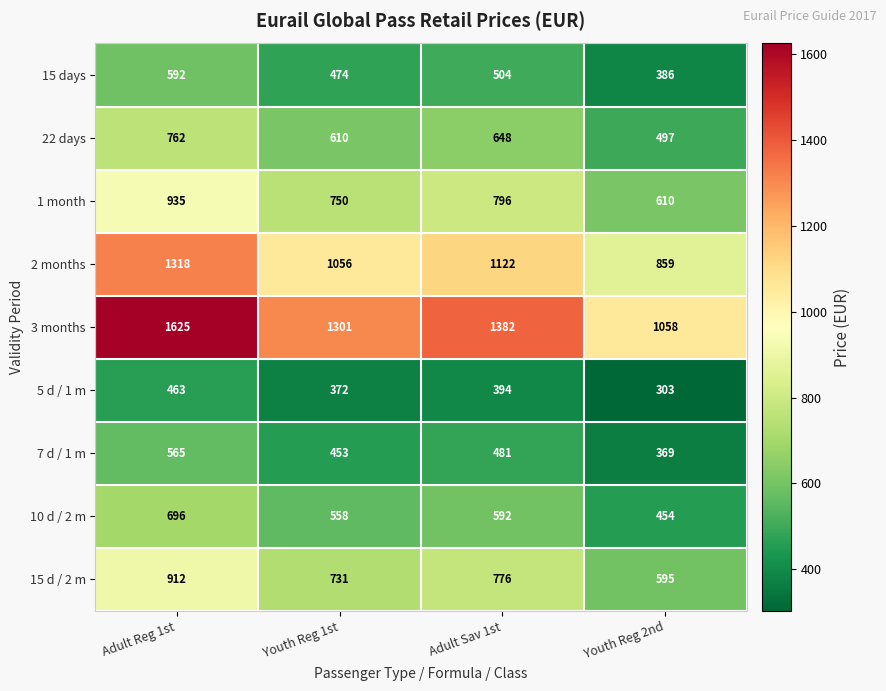

How many distinct data groups are displayed?

9